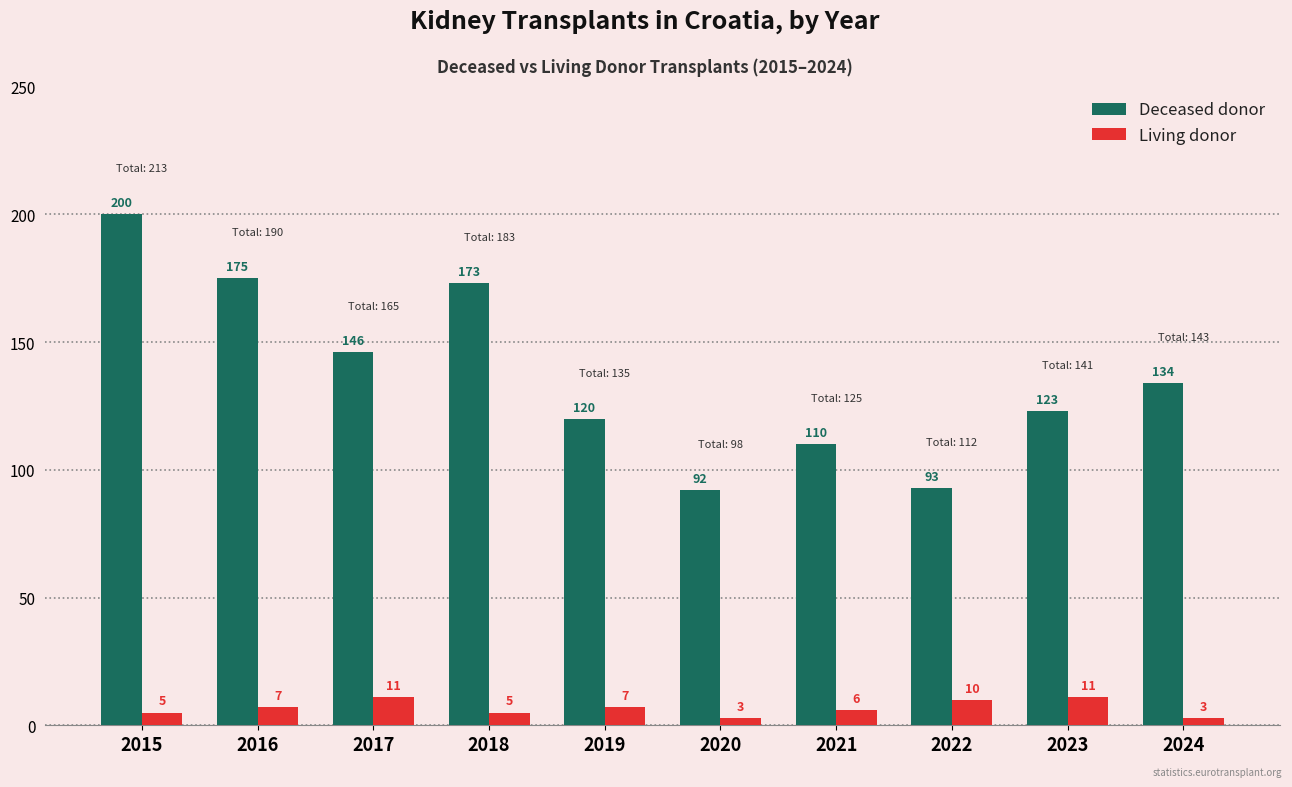

How many data points does each series have?

10